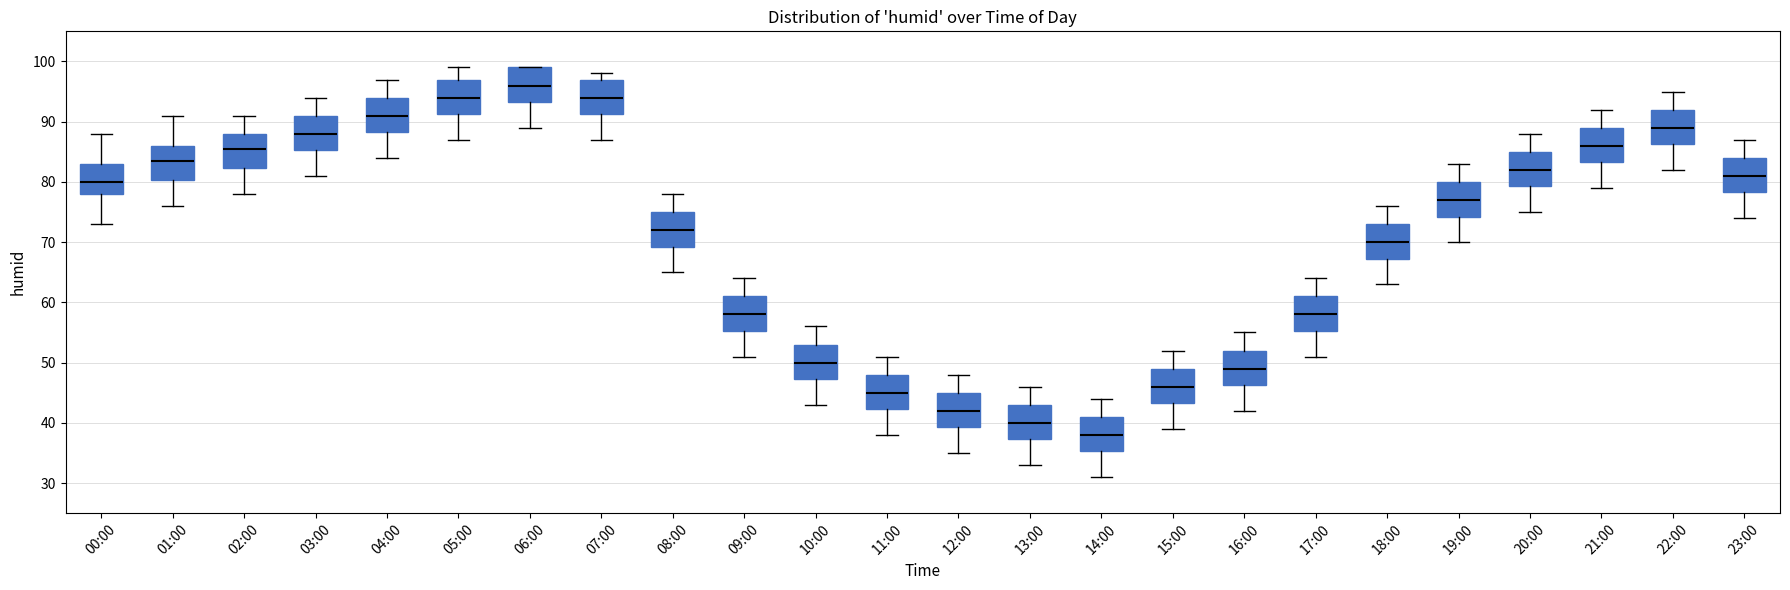

Reading left to right, read every box against the y-axis: the position of its median line, the range the box covers, and the ends of its whiskers. The values are not printed on the chart, so give them approximately, as read against the axis.

00:00: median 80, box 78 to 83, whiskers 73 to 88
01:00: median 84, box 80 to 86, whiskers 76 to 91
02:00: median 86, box 82 to 88, whiskers 78 to 91
03:00: median 88, box 85 to 91, whiskers 81 to 94
04:00: median 91, box 88 to 94, whiskers 84 to 97
05:00: median 94, box 91 to 97, whiskers 87 to 99
06:00: median 96, box 93 to 99, whiskers 89 to 99
07:00: median 94, box 91 to 97, whiskers 87 to 98
08:00: median 72, box 69 to 75, whiskers 65 to 78
09:00: median 58, box 55 to 61, whiskers 51 to 64
10:00: median 50, box 47 to 53, whiskers 43 to 56
11:00: median 45, box 42 to 48, whiskers 38 to 51
12:00: median 42, box 39 to 45, whiskers 35 to 48
13:00: median 40, box 37 to 43, whiskers 33 to 46
14:00: median 38, box 35 to 41, whiskers 31 to 44
15:00: median 46, box 43 to 49, whiskers 39 to 52
16:00: median 49, box 46 to 52, whiskers 42 to 55
17:00: median 58, box 55 to 61, whiskers 51 to 64
18:00: median 70, box 67 to 73, whiskers 63 to 76
19:00: median 77, box 74 to 80, whiskers 70 to 83
20:00: median 82, box 79 to 85, whiskers 75 to 88
21:00: median 86, box 83 to 89, whiskers 79 to 92
22:00: median 89, box 86 to 92, whiskers 82 to 95
23:00: median 81, box 78 to 84, whiskers 74 to 87